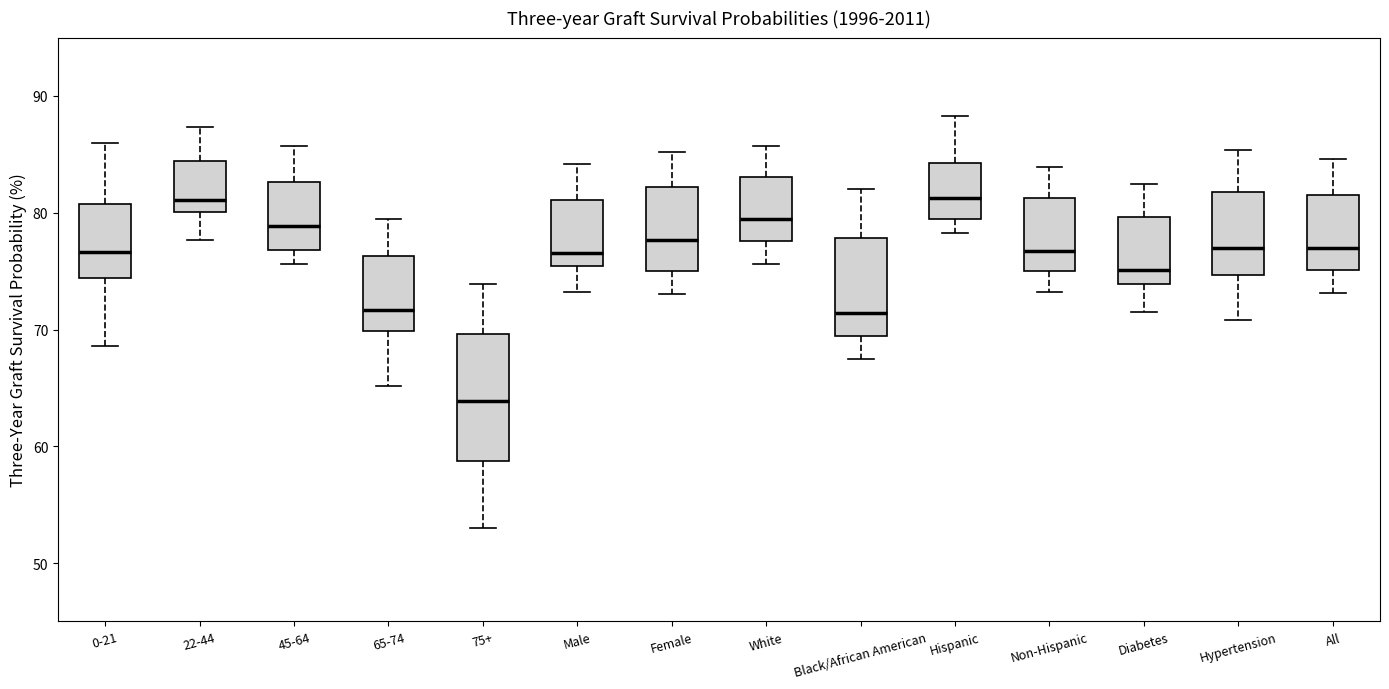

Where is the upper edge of the box for Hypertension on the y-axis? The values are not printed on the chart, so give them approximately, as read against the axis.

82